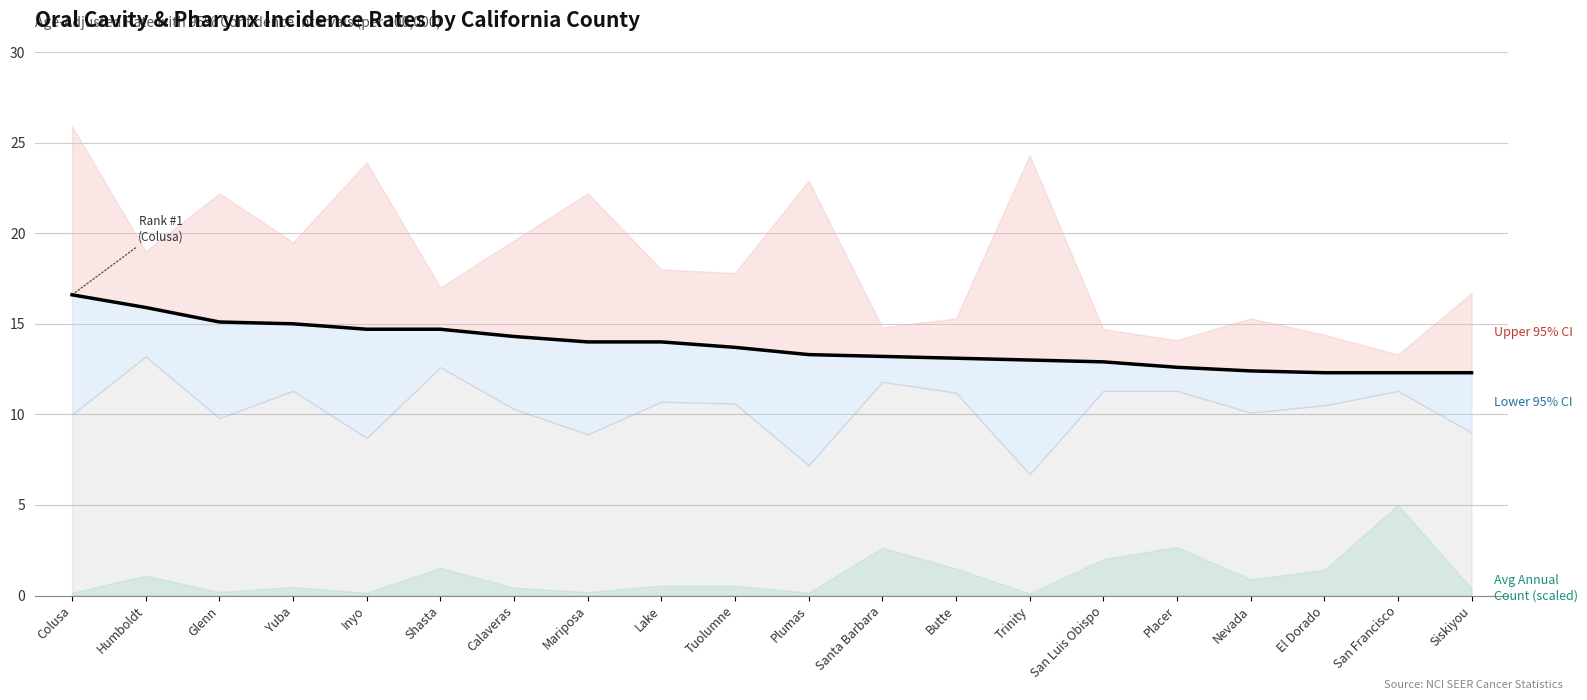

Reading right to left, list all the values displayed in this chart.

12.3	12.3	12.3	12.4	12.6	12.9	13.0	13.1	13.2	13.3	13.7	14.0	14.0	14.3	14.7	14.7	15.0	15.1	15.9	16.6